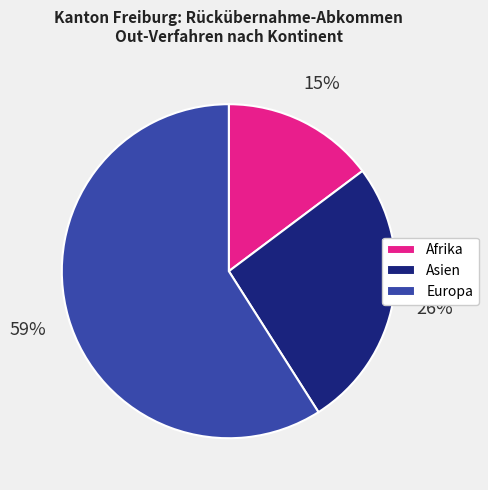

Count the number of slices in the pie.

3